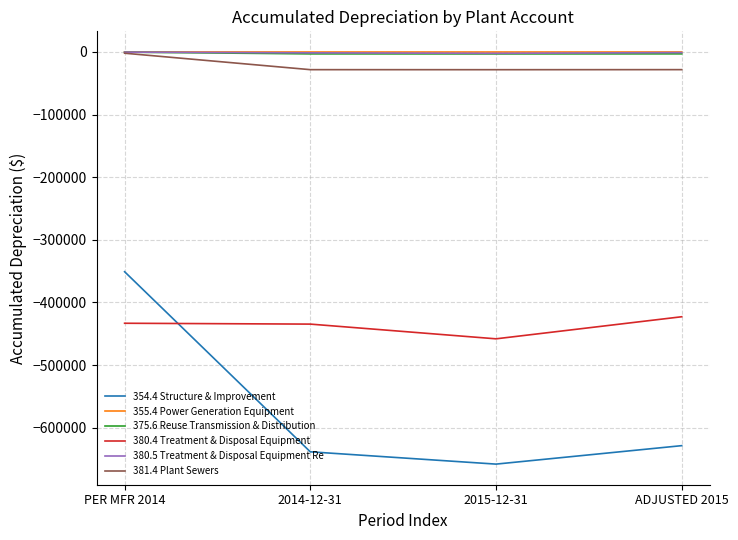

At which label does 380.5 Treatment & Disposal Equipment Re first exceed -1110?

PER MFR 2014